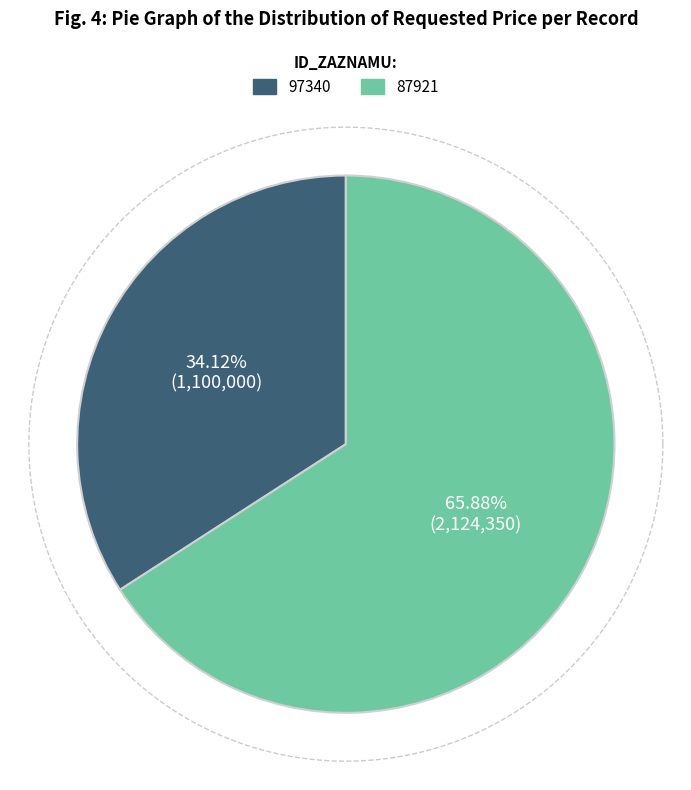

True or false: 97340 accounts for 46% of the total.

False